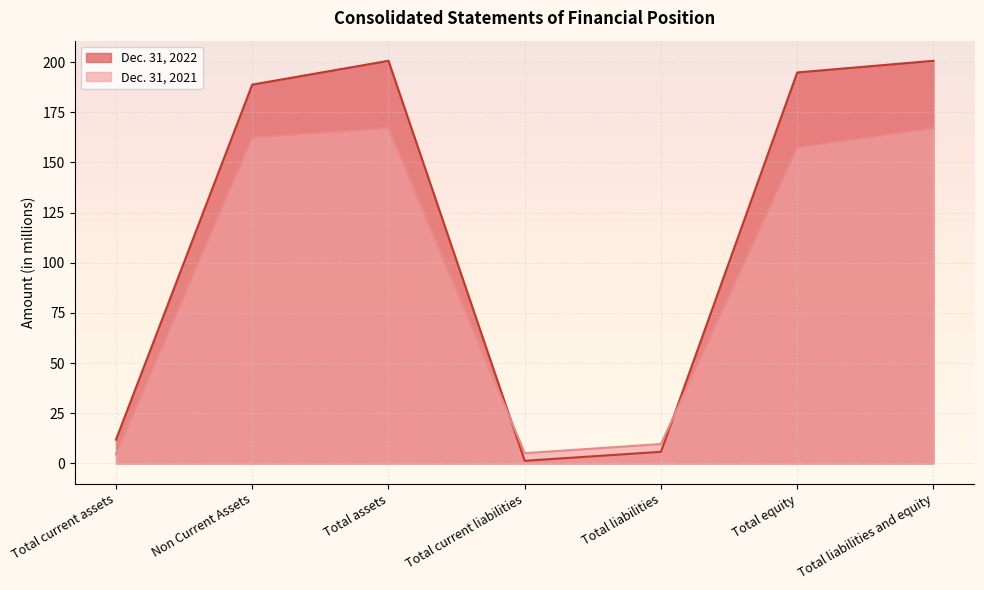

Which series changed the most between Total current liabilities and Total liabilities?

Dec. 31, 2021